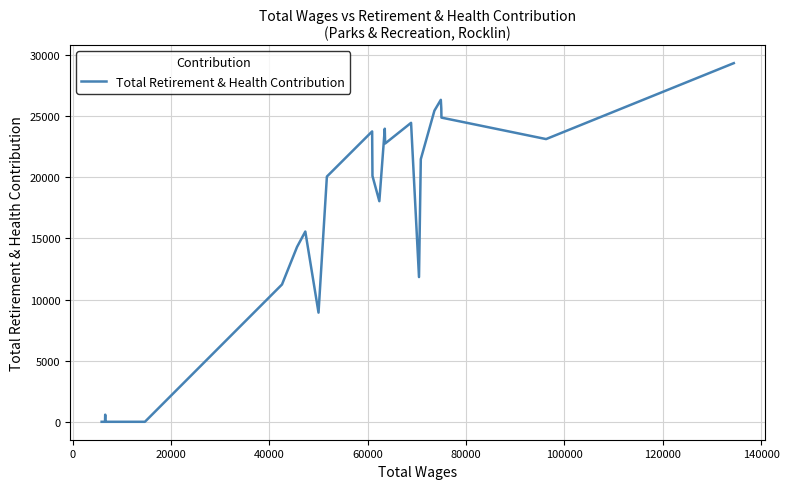

What is the greatest value displayed?

29339